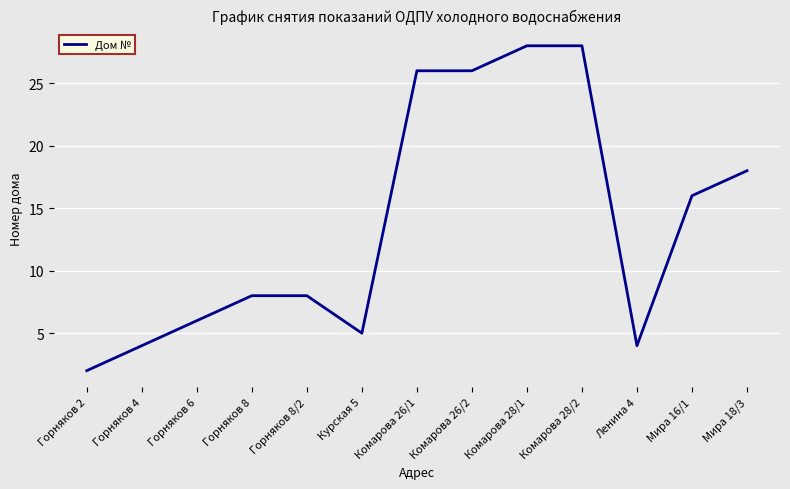

Where is the data nearest to the value 15?

Мира 16/1